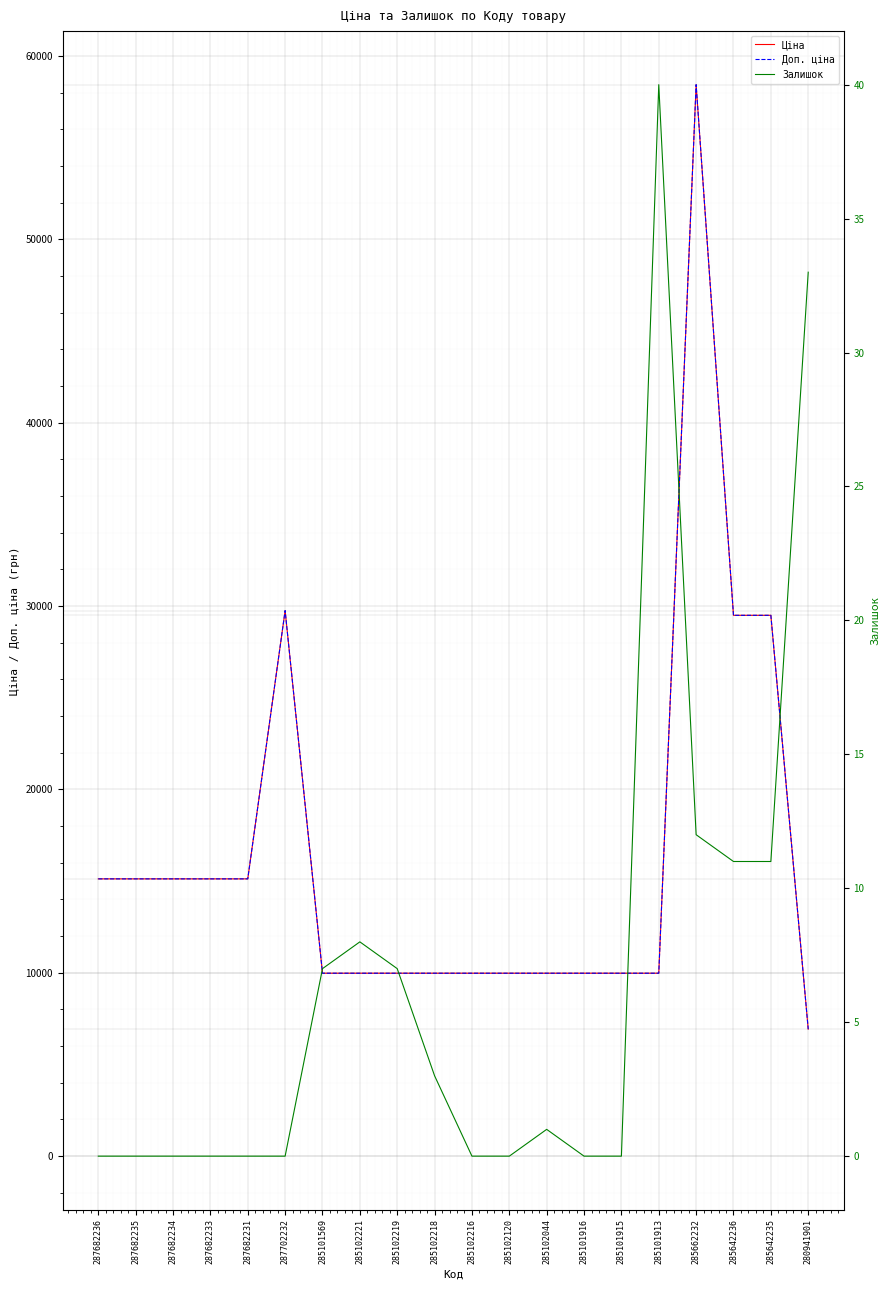

What are all the series names shown in the legend?

Ціна, Доп. ціна, Залишок